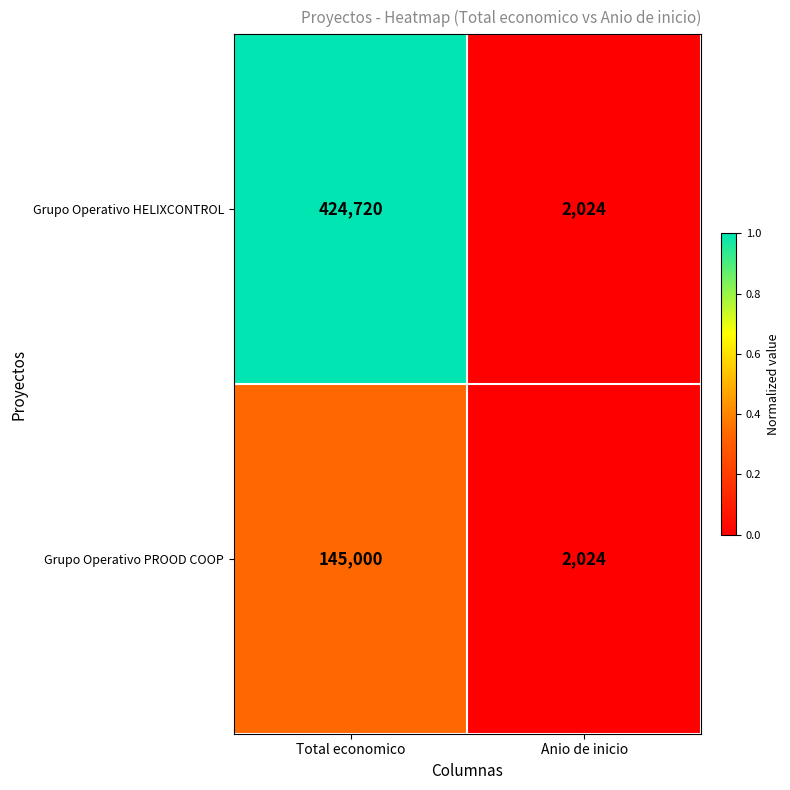

What is the minimum value for Grupo Operativo HELIXCONTROL?

2024